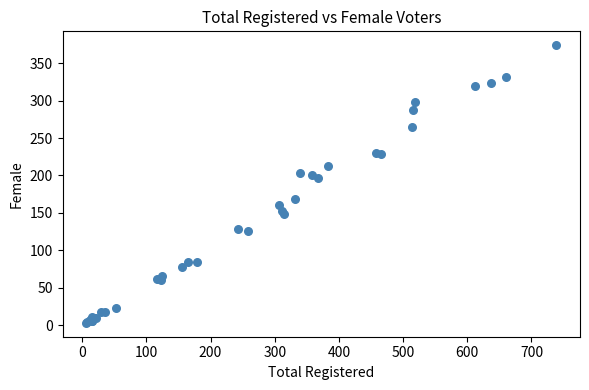

What Y value in the scatter plot is closest to 188?

196